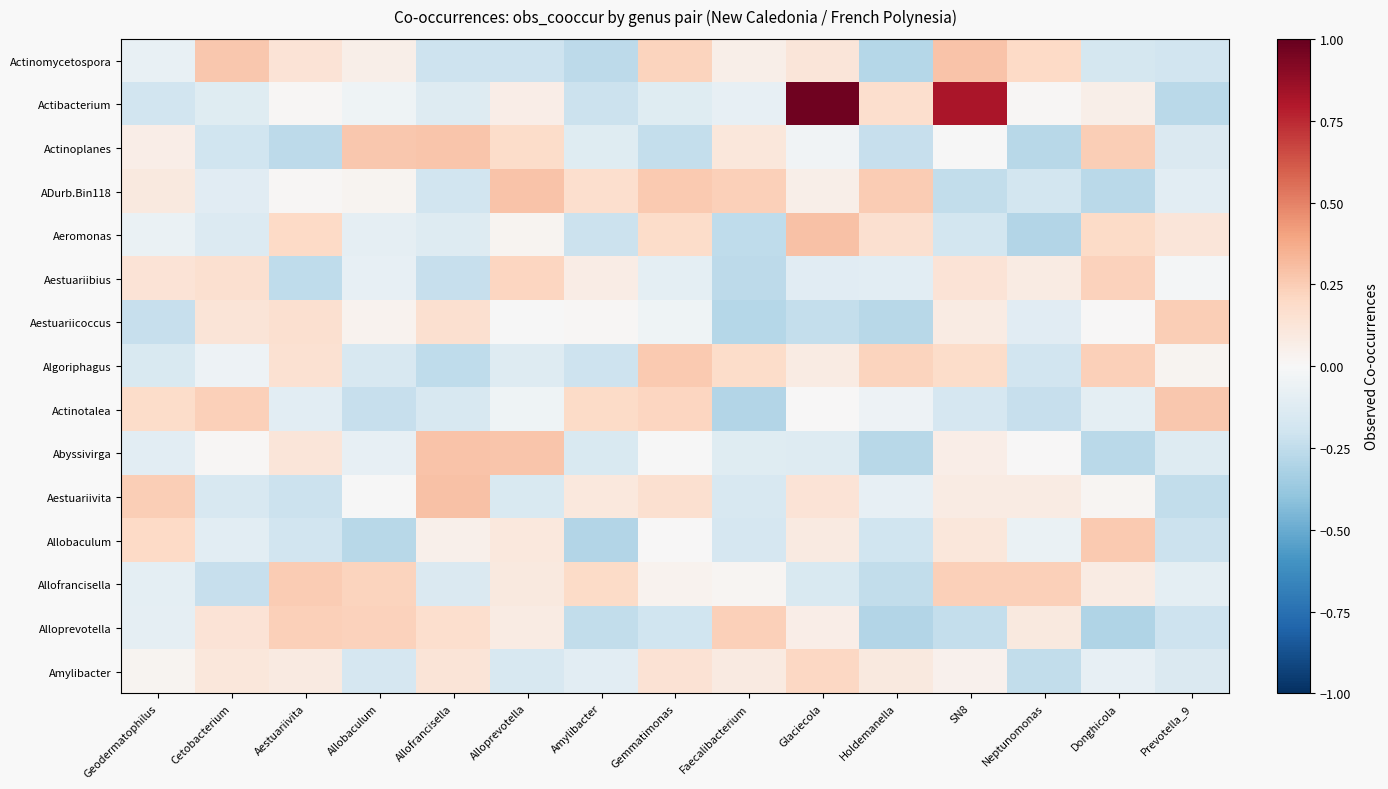

Reading left to right, what are all the values shown in this chart?

Actinomycetospora: Geodermatophilus=-0.1	Cetobacterium=0.3	Aestuariivita=0.1	Allobaculum=0.1	Allofrancisella=-0.2	Alloprevotella=-0.2	Amylibacter=-0.3	Gemmatimonas=0.2	Faecalibacterium=0.1	Glaciecola=0.1	Holdemanella=-0.3	SN8=0.3	Neptunomonas=0.2	Donghicola=-0.2	Prevotella_9=-0.2
Actibacterium: Geodermatophilus=-0.2	Cetobacterium=-0.1	Aestuariivita=0.0	Allobaculum=-0.0	Allofrancisella=-0.1	Alloprevotella=0.1	Amylibacter=-0.2	Gemmatimonas=-0.1	Faecalibacterium=-0.1	Glaciecola=1.0	Holdemanella=0.2	SN8=0.8	Neptunomonas=0.0	Donghicola=0.1	Prevotella_9=-0.3
Actinoplanes: Geodermatophilus=0.1	Cetobacterium=-0.2	Aestuariivita=-0.3	Allobaculum=0.3	Allofrancisella=0.3	Alloprevotella=0.2	Amylibacter=-0.1	Gemmatimonas=-0.2	Faecalibacterium=0.1	Glaciecola=-0.0	Holdemanella=-0.2	SN8=-0.0	Neptunomonas=-0.3	Donghicola=0.2	Prevotella_9=-0.1
ADurb.Bin118: Geodermatophilus=0.1	Cetobacterium=-0.1	Aestuariivita=0.0	Allobaculum=0.0	Allofrancisella=-0.2	Alloprevotella=0.3	Amylibacter=0.2	Gemmatimonas=0.3	Faecalibacterium=0.2	Glaciecola=0.1	Holdemanella=0.3	SN8=-0.2	Neptunomonas=-0.2	Donghicola=-0.3	Prevotella_9=-0.1
Aeromonas: Geodermatophilus=-0.1	Cetobacterium=-0.1	Aestuariivita=0.2	Allobaculum=-0.1	Allofrancisella=-0.1	Alloprevotella=0.0	Amylibacter=-0.2	Gemmatimonas=0.2	Faecalibacterium=-0.3	Glaciecola=0.3	Holdemanella=0.2	SN8=-0.2	Neptunomonas=-0.3	Donghicola=0.2	Prevotella_9=0.1
Aestuariibius: Geodermatophilus=0.1	Cetobacterium=0.2	Aestuariivita=-0.3	Allobaculum=-0.1	Allofrancisella=-0.2	Alloprevotella=0.2	Amylibacter=0.1	Gemmatimonas=-0.1	Faecalibacterium=-0.3	Glaciecola=-0.1	Holdemanella=-0.1	SN8=0.1	Neptunomonas=0.1	Donghicola=0.2	Prevotella_9=-0.0
Aestuariicoccus: Geodermatophilus=-0.2	Cetobacterium=0.1	Aestuariivita=0.2	Allobaculum=0.0	Allofrancisella=0.2	Alloprevotella=-0.0	Amylibacter=0.0	Gemmatimonas=-0.0	Faecalibacterium=-0.3	Glaciecola=-0.2	Holdemanella=-0.3	SN8=0.1	Neptunomonas=-0.1	Donghicola=0.0	Prevotella_9=0.2
Algoriphagus: Geodermatophilus=-0.2	Cetobacterium=-0.1	Aestuariivita=0.2	Allobaculum=-0.2	Allofrancisella=-0.3	Alloprevotella=-0.1	Amylibacter=-0.2	Gemmatimonas=0.3	Faecalibacterium=0.2	Glaciecola=0.1	Holdemanella=0.2	SN8=0.2	Neptunomonas=-0.2	Donghicola=0.2	Prevotella_9=0.0
Actinotalea: Geodermatophilus=0.2	Cetobacterium=0.2	Aestuariivita=-0.1	Allobaculum=-0.2	Allofrancisella=-0.2	Alloprevotella=-0.0	Amylibacter=0.2	Gemmatimonas=0.2	Faecalibacterium=-0.3	Glaciecola=0.0	Holdemanella=-0.0	SN8=-0.2	Neptunomonas=-0.2	Donghicola=-0.1	Prevotella_9=0.3
Abyssivirga: Geodermatophilus=-0.1	Cetobacterium=0.0	Aestuariivita=0.1	Allobaculum=-0.1	Allofrancisella=0.3	Alloprevotella=0.3	Amylibacter=-0.1	Gemmatimonas=-0.0	Faecalibacterium=-0.1	Glaciecola=-0.1	Holdemanella=-0.3	SN8=0.1	Neptunomonas=0.0	Donghicola=-0.3	Prevotella_9=-0.1
Aestuariivita: Geodermatophilus=0.2	Cetobacterium=-0.2	Aestuariivita=-0.2	Allobaculum=-0.0	Allofrancisella=0.3	Alloprevotella=-0.2	Amylibacter=0.1	Gemmatimonas=0.2	Faecalibacterium=-0.2	Glaciecola=0.1	Holdemanella=-0.1	SN8=0.1	Neptunomonas=0.1	Donghicola=0.0	Prevotella_9=-0.2
Allobaculum: Geodermatophilus=0.2	Cetobacterium=-0.1	Aestuariivita=-0.2	Allobaculum=-0.3	Allofrancisella=0.1	Alloprevotella=0.1	Amylibacter=-0.3	Gemmatimonas=0.0	Faecalibacterium=-0.2	Glaciecola=0.1	Holdemanella=-0.2	SN8=0.1	Neptunomonas=-0.1	Donghicola=0.3	Prevotella_9=-0.2
Allofrancisella: Geodermatophilus=-0.1	Cetobacterium=-0.2	Aestuariivita=0.3	Allobaculum=0.2	Allofrancisella=-0.1	Alloprevotella=0.1	Amylibacter=0.2	Gemmatimonas=0.0	Faecalibacterium=0.0	Glaciecola=-0.2	Holdemanella=-0.2	SN8=0.2	Neptunomonas=0.2	Donghicola=0.1	Prevotella_9=-0.1
Alloprevotella: Geodermatophilus=-0.1	Cetobacterium=0.1	Aestuariivita=0.2	Allobaculum=0.2	Allofrancisella=0.2	Alloprevotella=0.1	Amylibacter=-0.2	Gemmatimonas=-0.2	Faecalibacterium=0.2	Glaciecola=0.1	Holdemanella=-0.3	SN8=-0.2	Neptunomonas=0.1	Donghicola=-0.3	Prevotella_9=-0.2
Amylibacter: Geodermatophilus=0.0	Cetobacterium=0.1	Aestuariivita=0.1	Allobaculum=-0.2	Allofrancisella=0.1	Alloprevotella=-0.2	Amylibacter=-0.1	Gemmatimonas=0.1	Faecalibacterium=0.1	Glaciecola=0.2	Holdemanella=0.1	SN8=0.0	Neptunomonas=-0.2	Donghicola=-0.1	Prevotella_9=-0.1